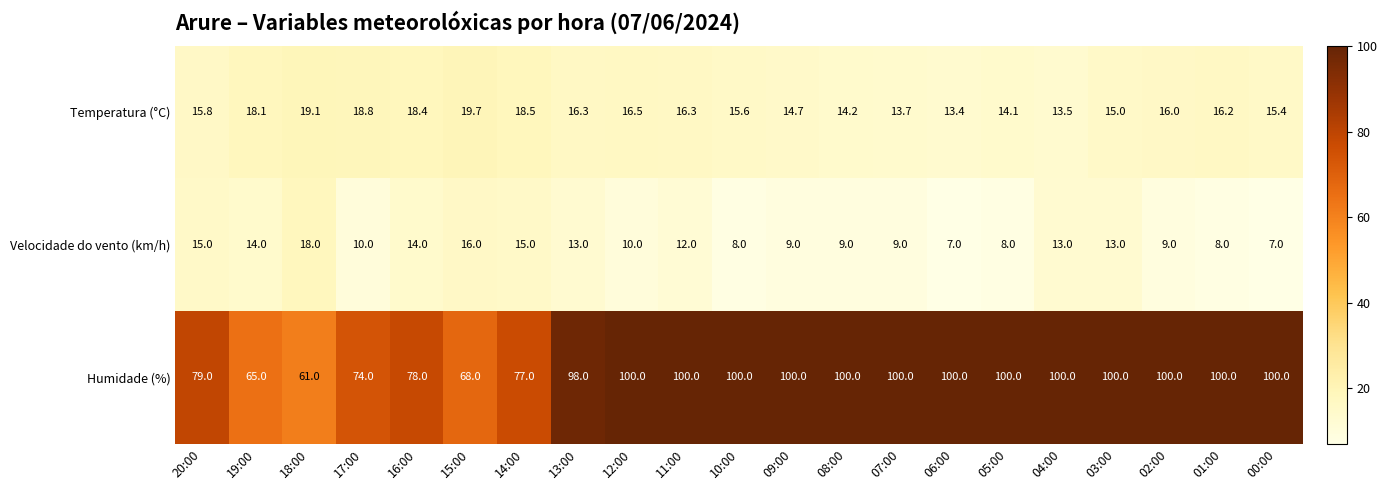

What is the maximum value for Velocidade do vento (km/h)?

18.0